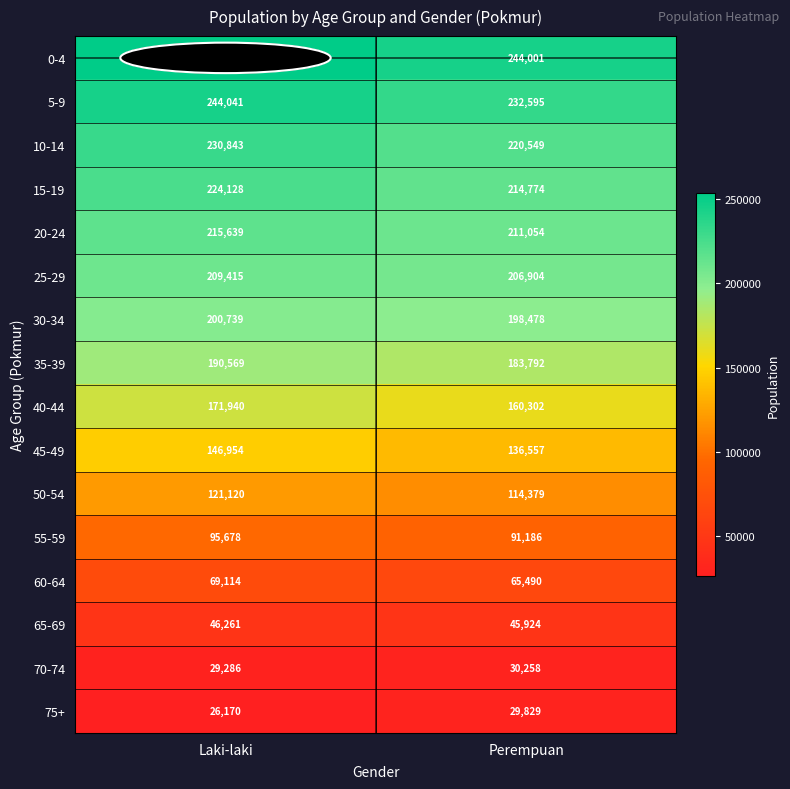

What is the sum of the 35-39 values at Perempuan and Laki-laki?

374361